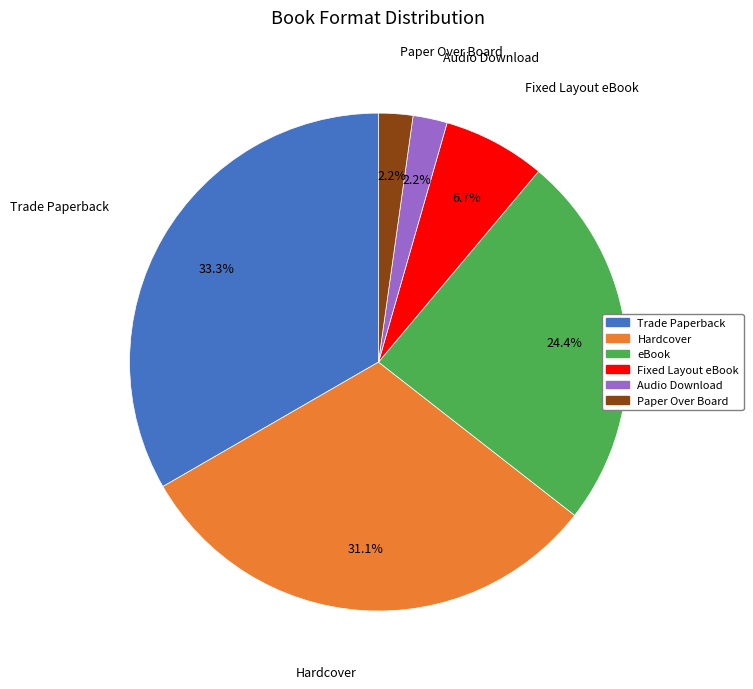

Which has a higher value, Paper Over Board or Fixed Layout eBook?

Fixed Layout eBook